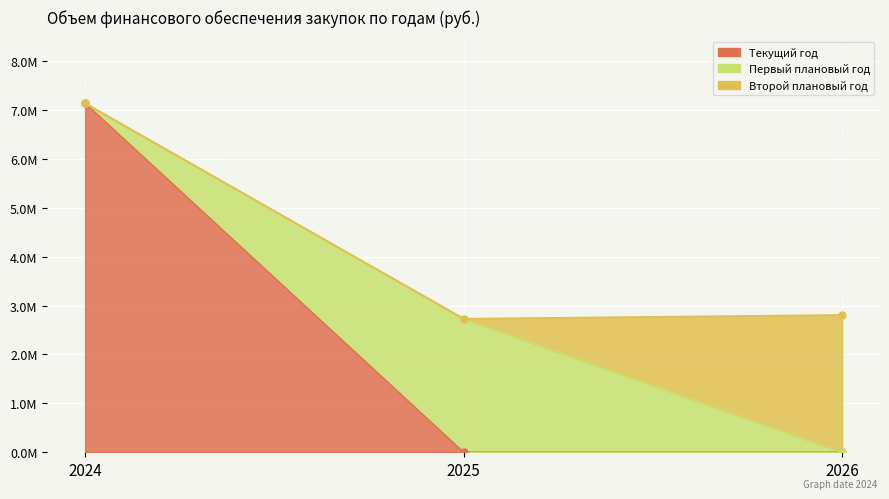

The Всего series shows 2730470 at 2025. True or false?

True